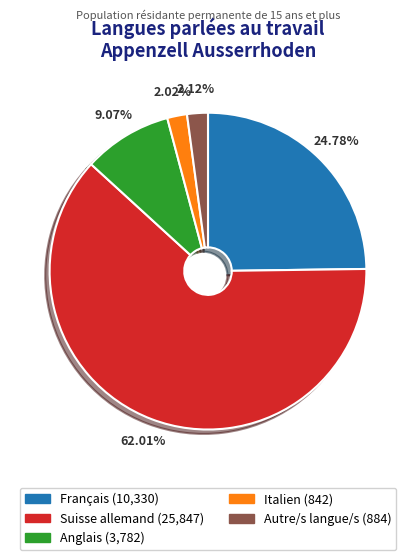

Which category has the biggest portion of the pie?

Suisse allemand (25,847)